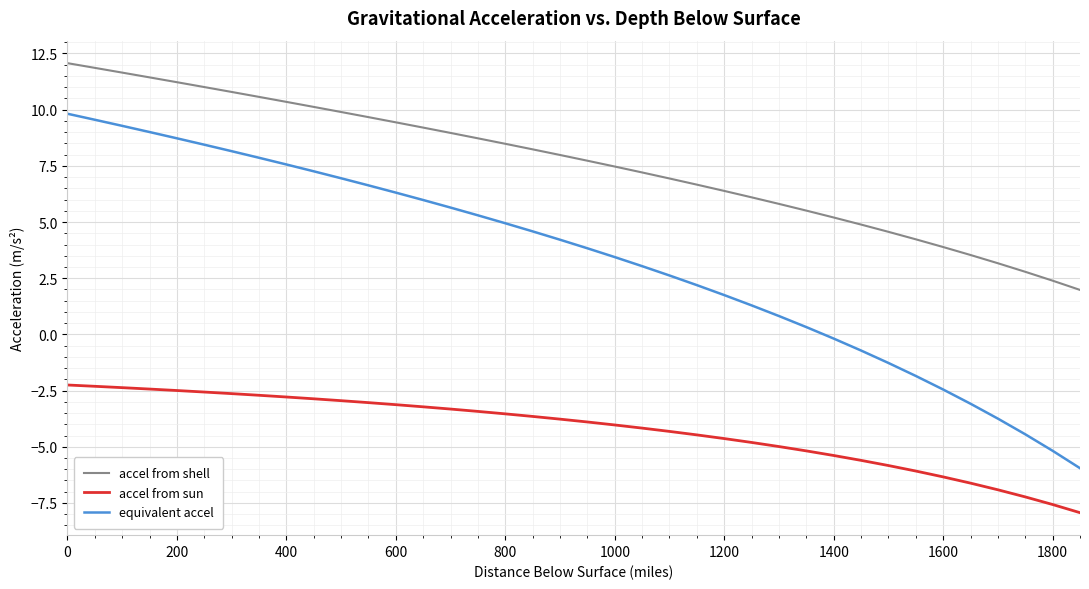

True or false: accel from shell and equivalent accel intersect in this chart.

False